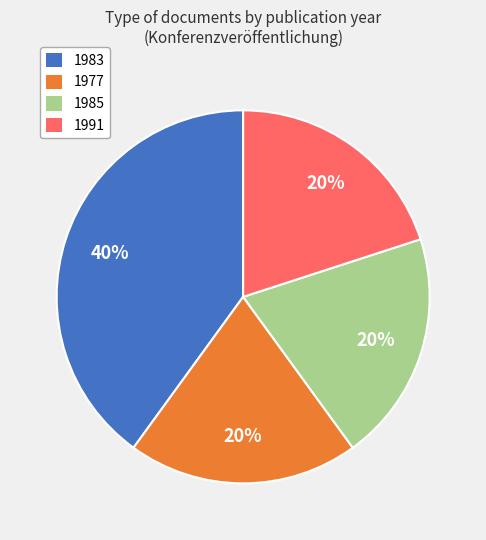

Is there any slice that represents more than half of the pie?

No